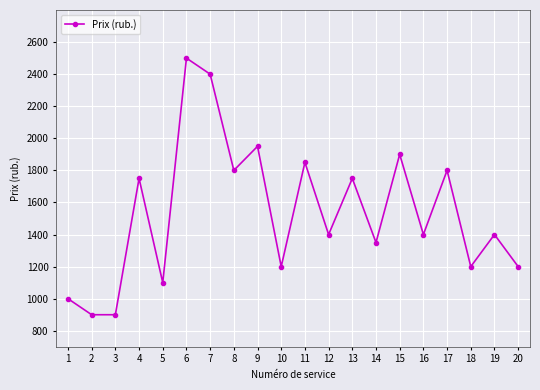

What is the sum of all values?

30750